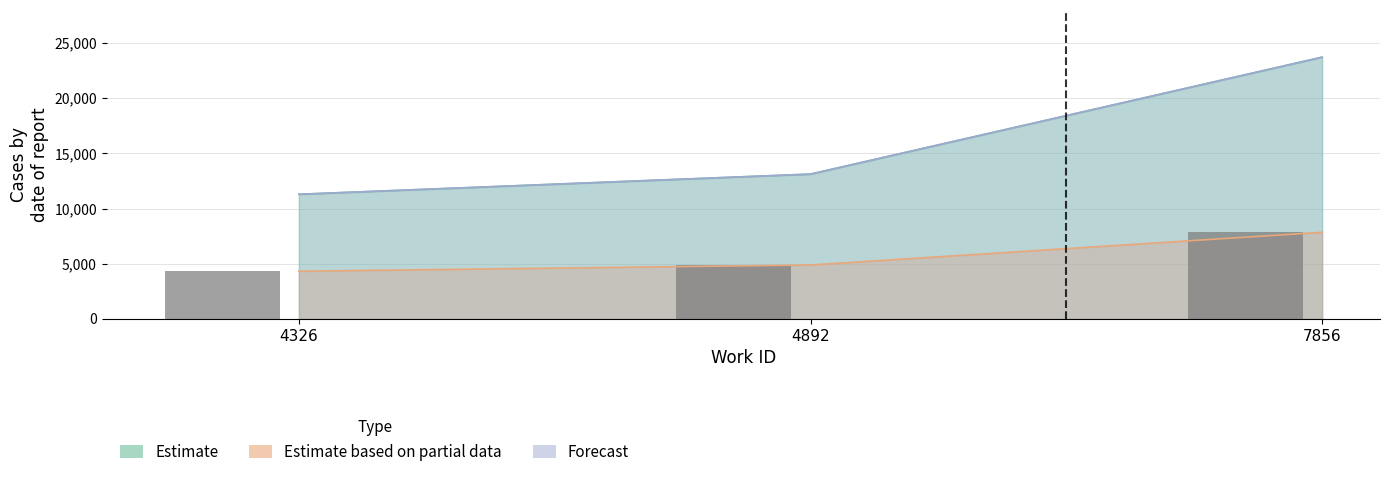

Count the number of data series in this chart.

3